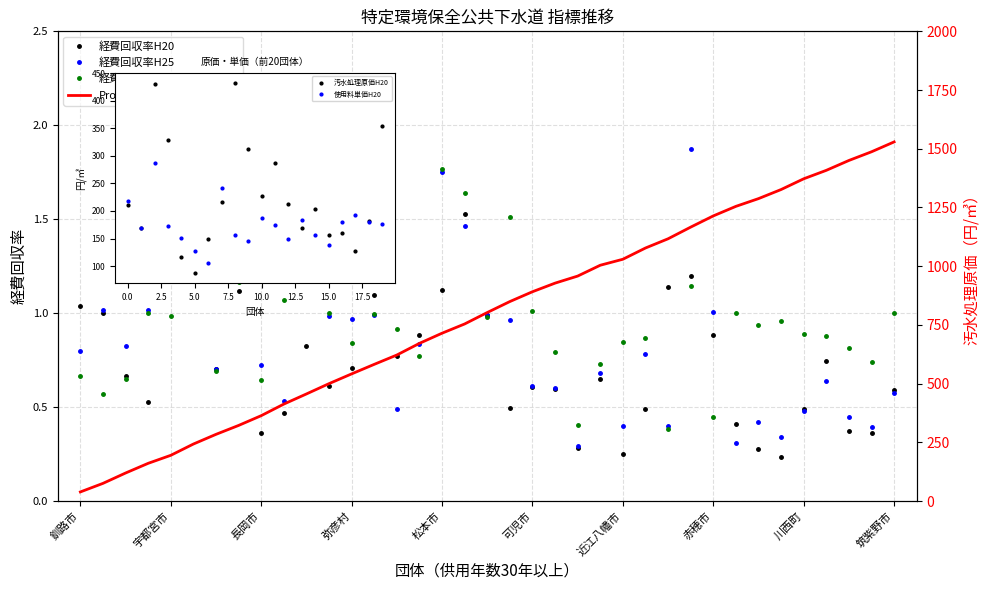

Where is 経費回収率H30 nearest to the value 1?

鶴岡市